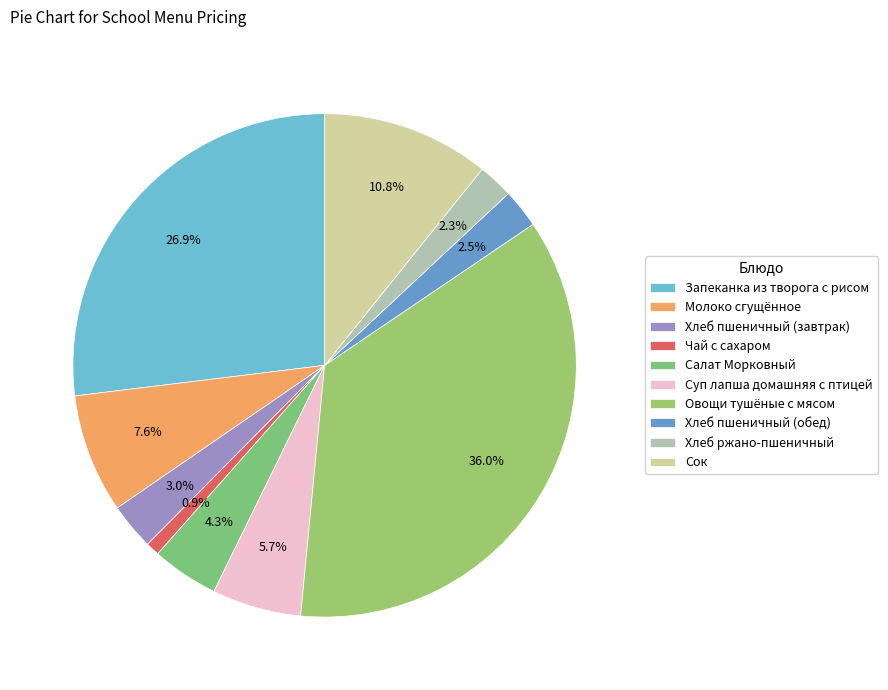

What portion of the pie excludes Хлеб ржано-пшеничный?

97.7%